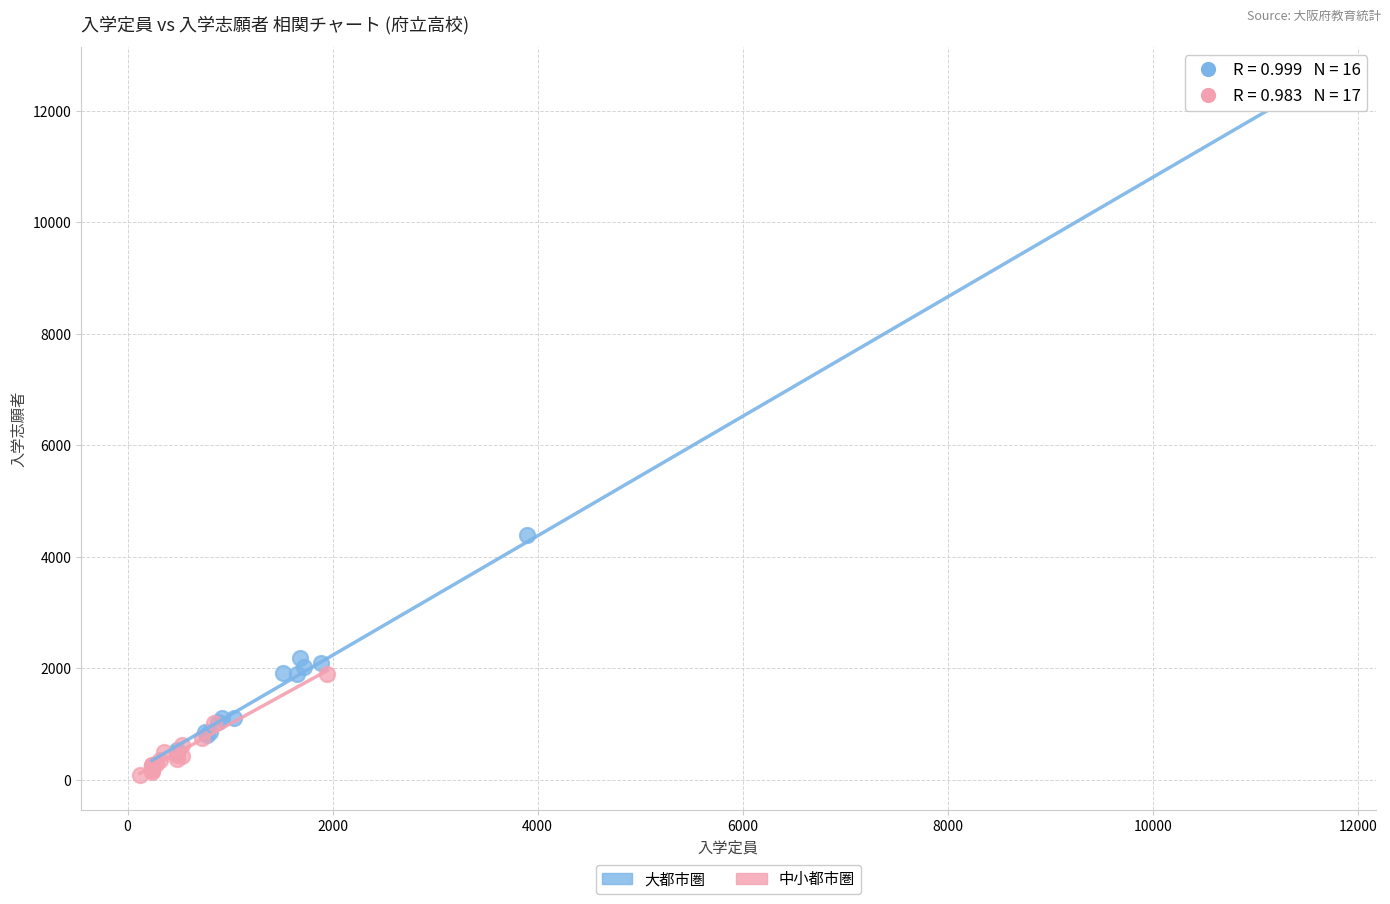

What are all the series names shown in the legend?

大都市圏, 中小都市圏